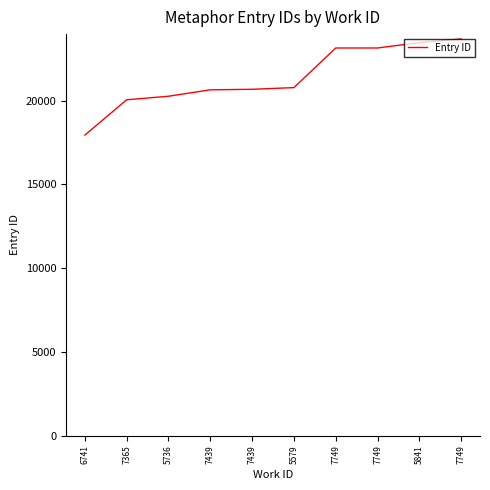

Reading left to right, extract all data points from this chart.

6741=17946	7365=20052	5736=20264	7439=20646	7439=20679	5579=20779	7749=23142	7749=23143	5841=23462	7749=23684